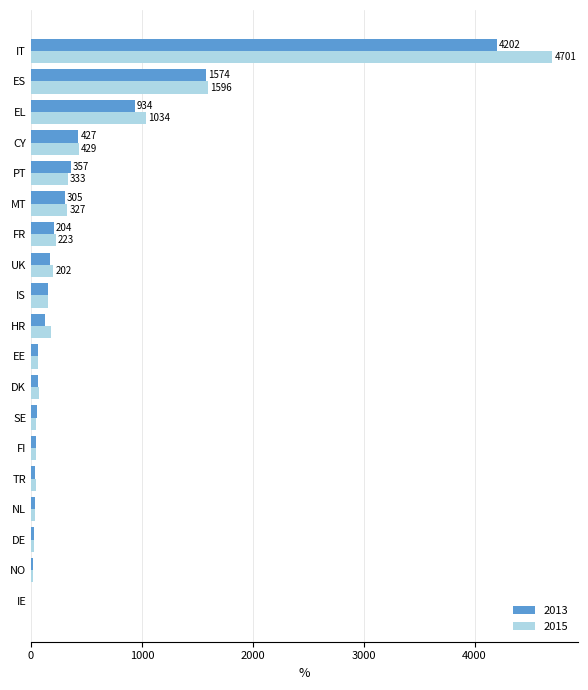

At which label is 2015 closest to 2351?

ES